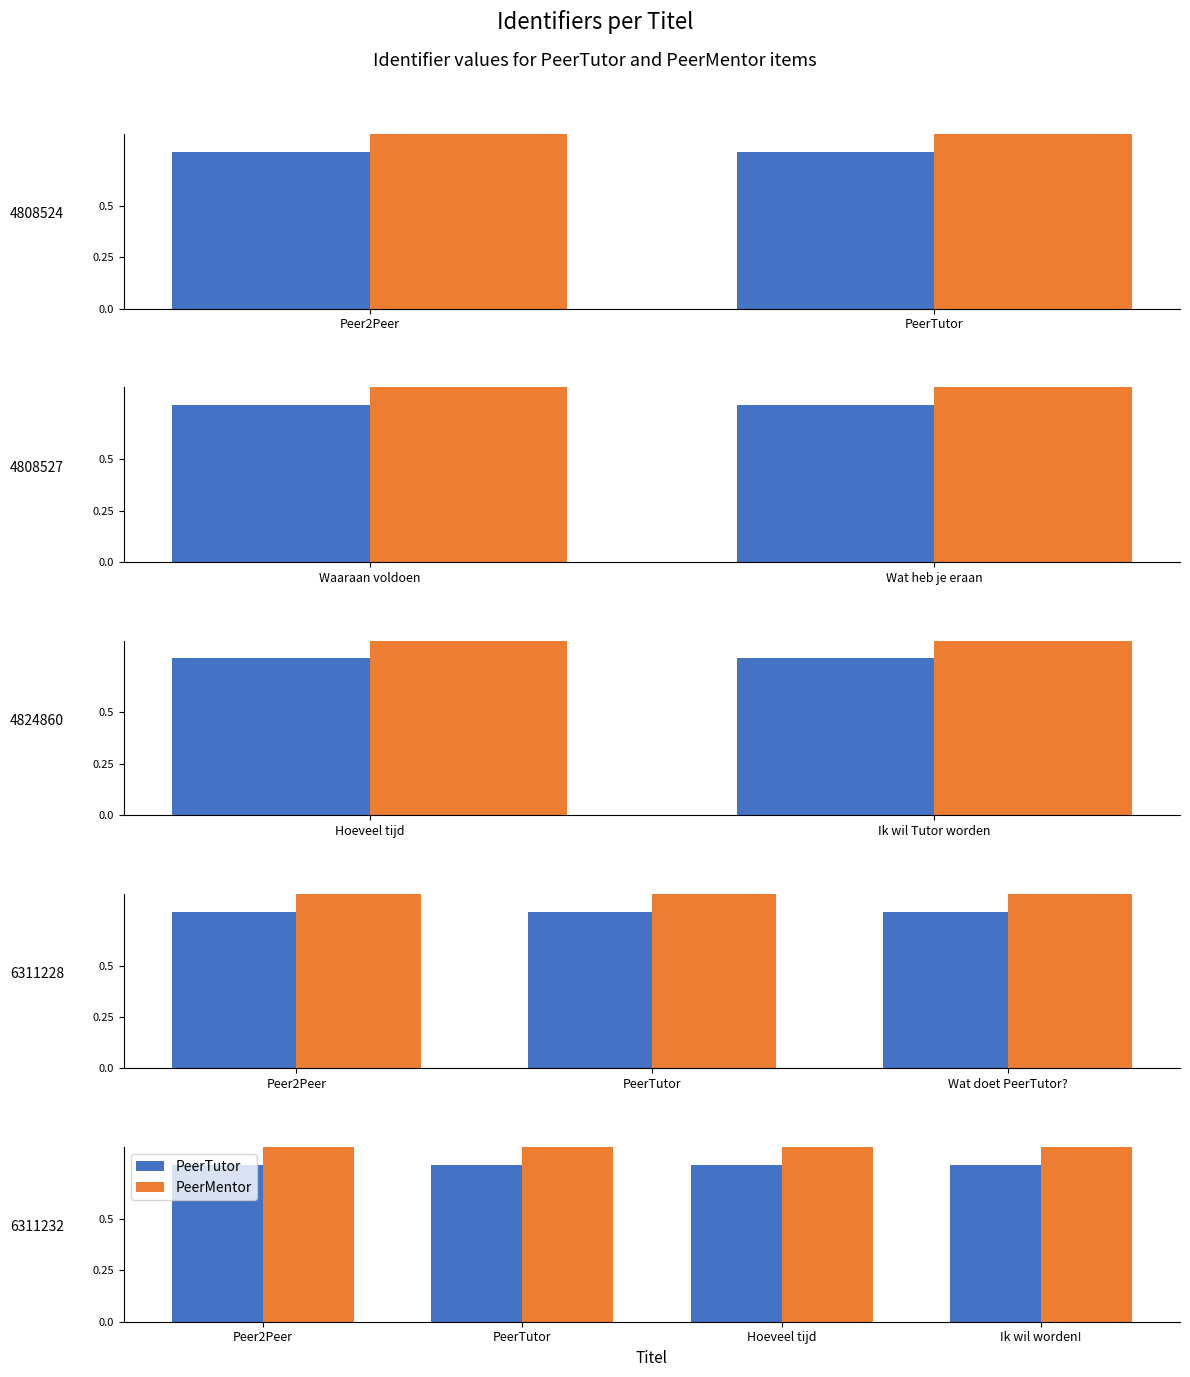

True or false: PeerMentor has a value of 1.6 at PeerTutor.

False